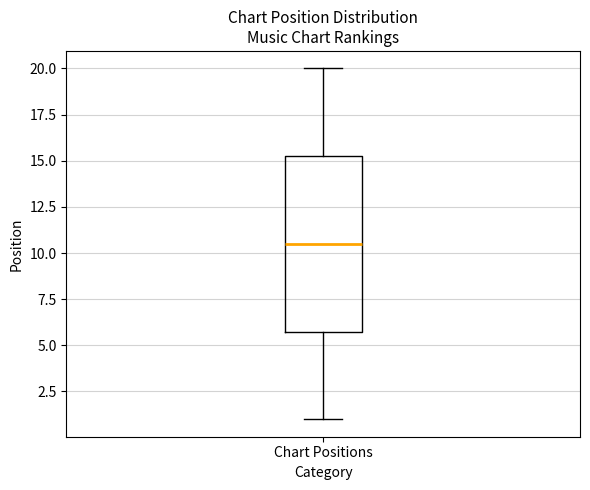

Where does the lower whisker of the box for Chart Positions end on the y-axis? The values are not printed on the chart, so give them approximately, as read against the axis.

1.0